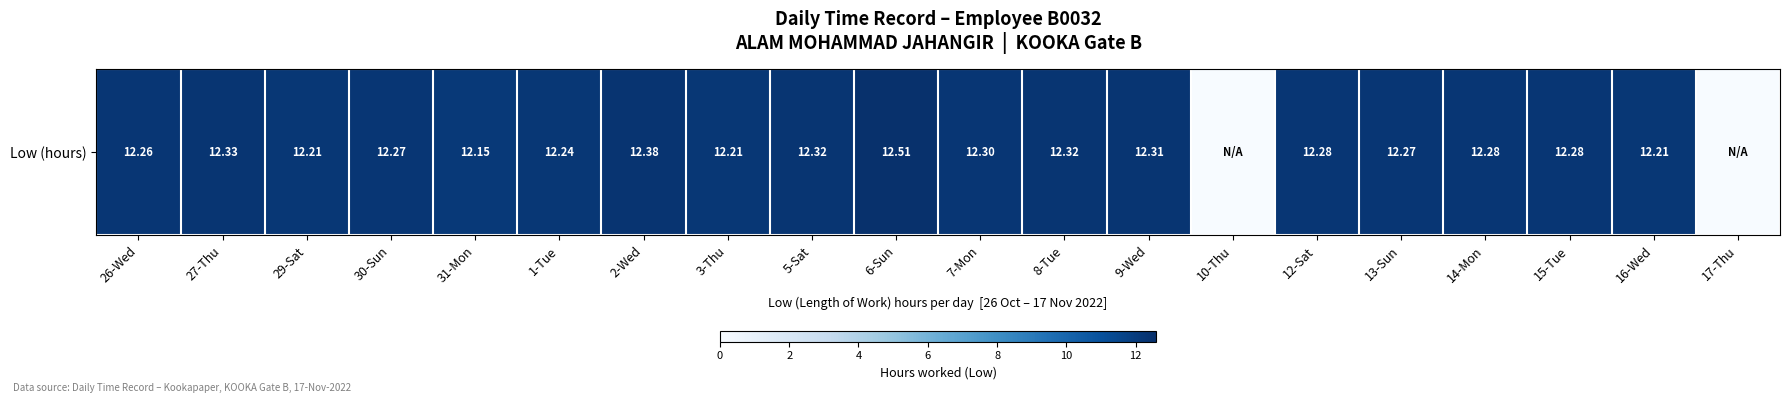

What is the ratio of the value at 7-Mon to the value at 8-Tue?

1.0